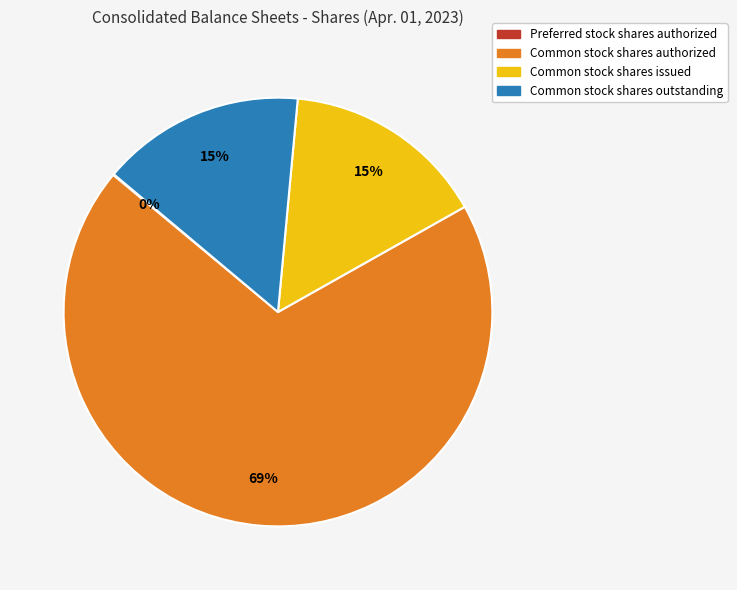

Is there a majority slice in this chart?

Yes